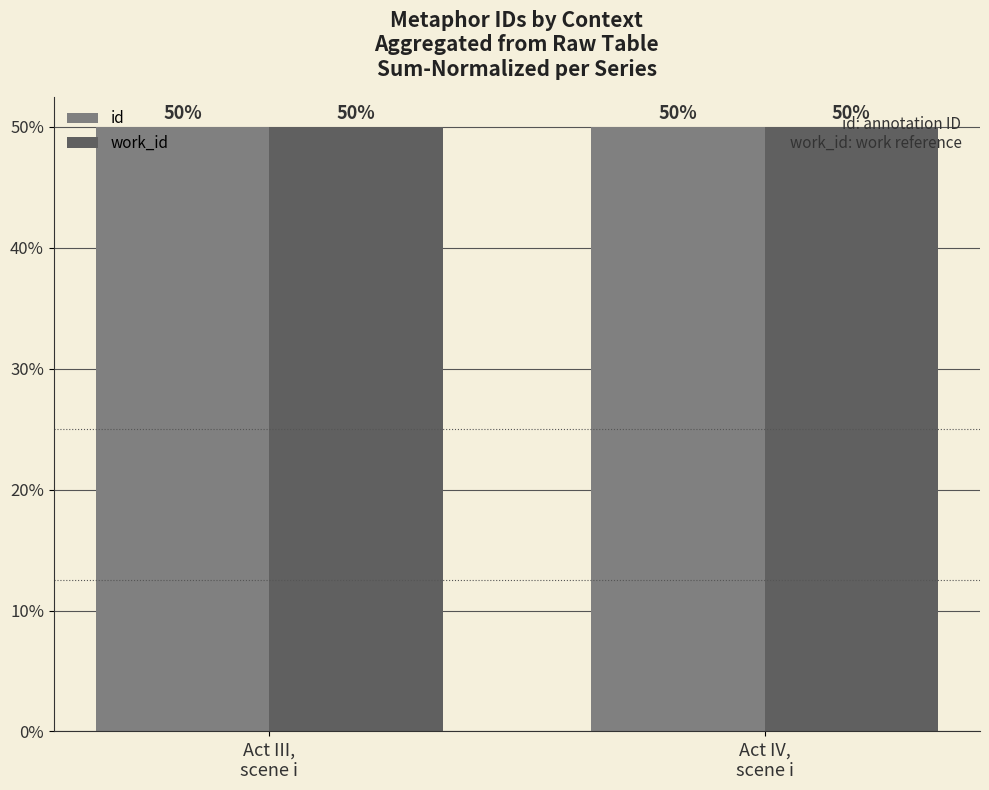

How many bars are there in each group?

2